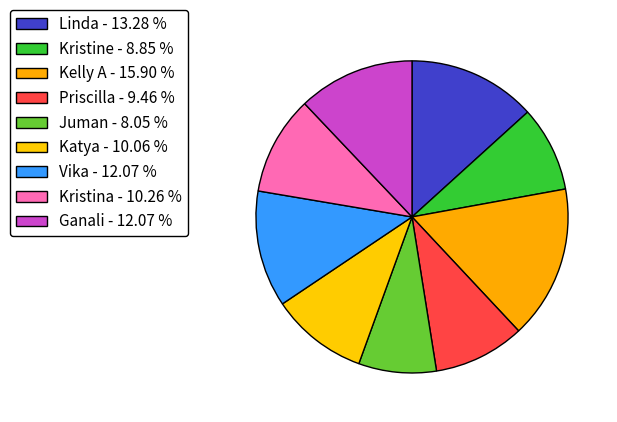

How many slices are in this pie chart?

9